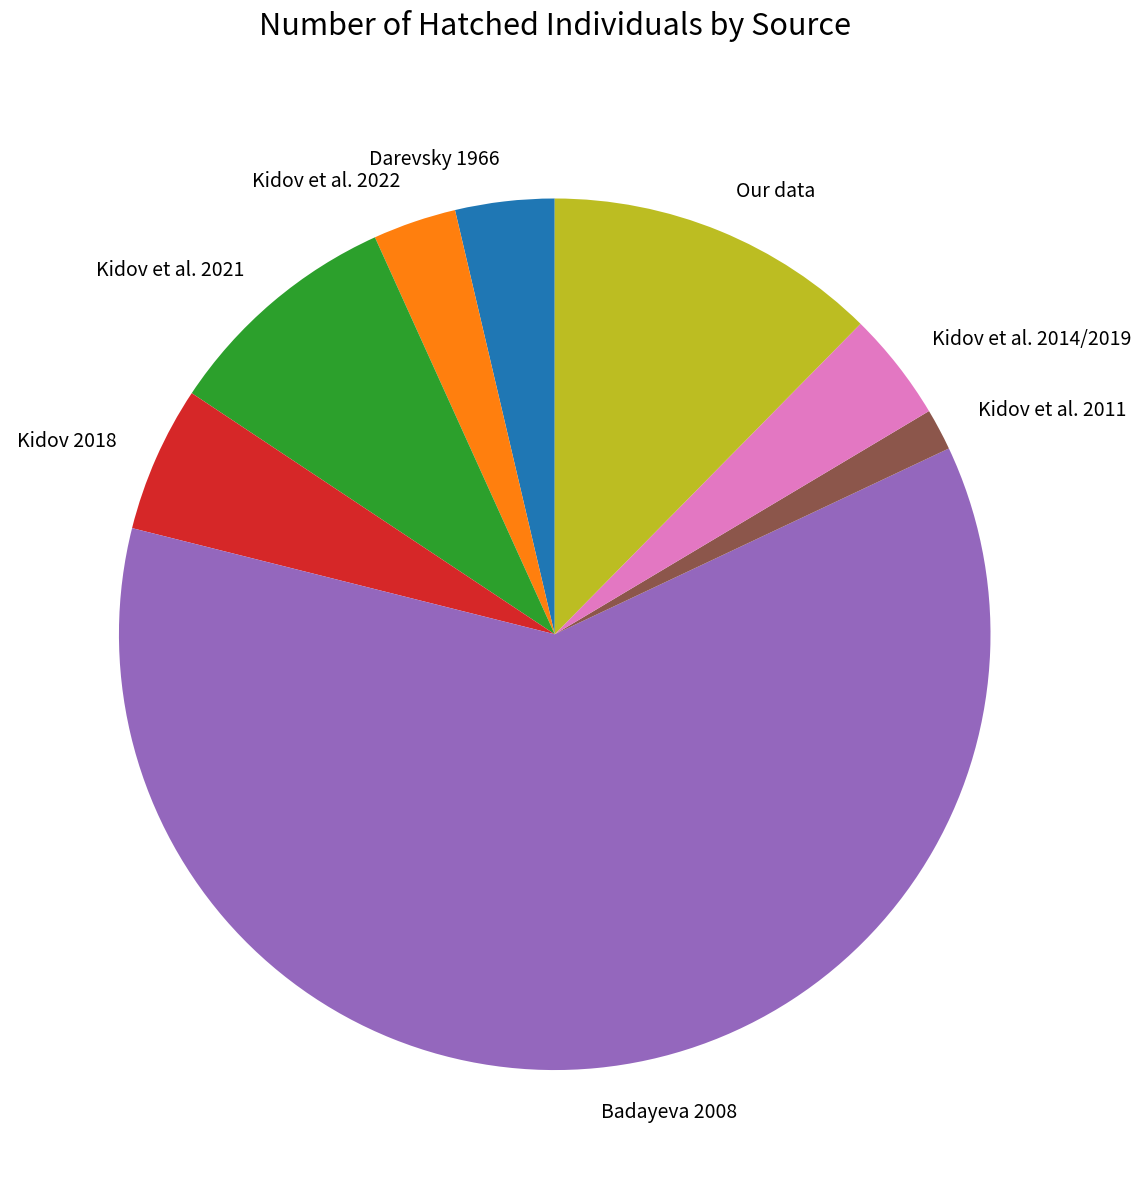

Which category has the biggest portion of the pie?

Badayeva 2008